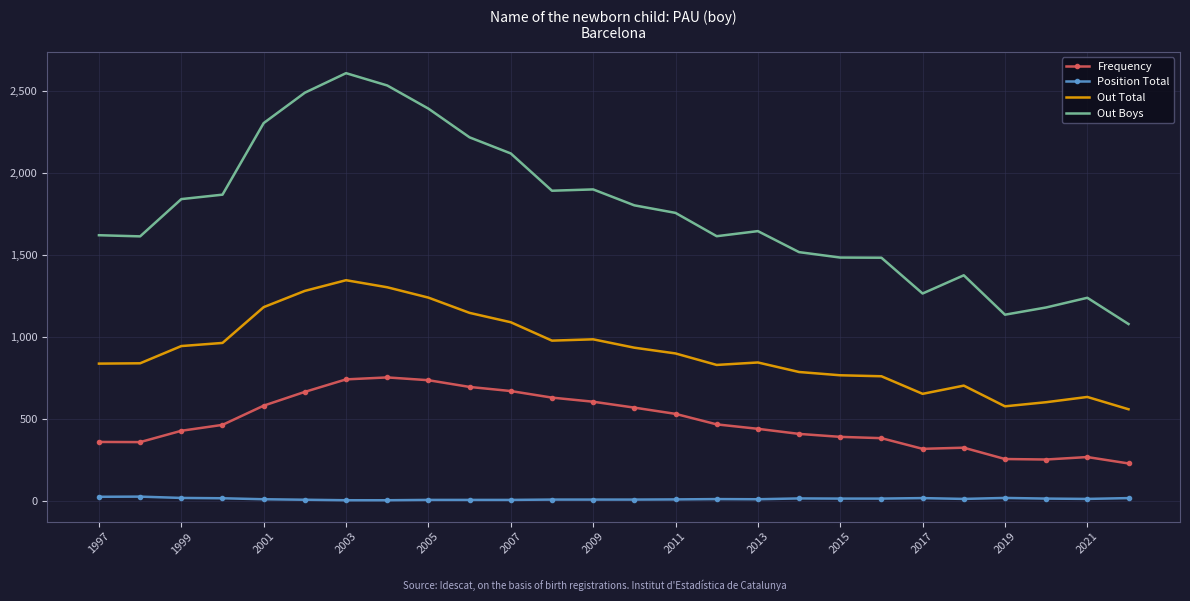

What is the minimum value shown in the chart?

7